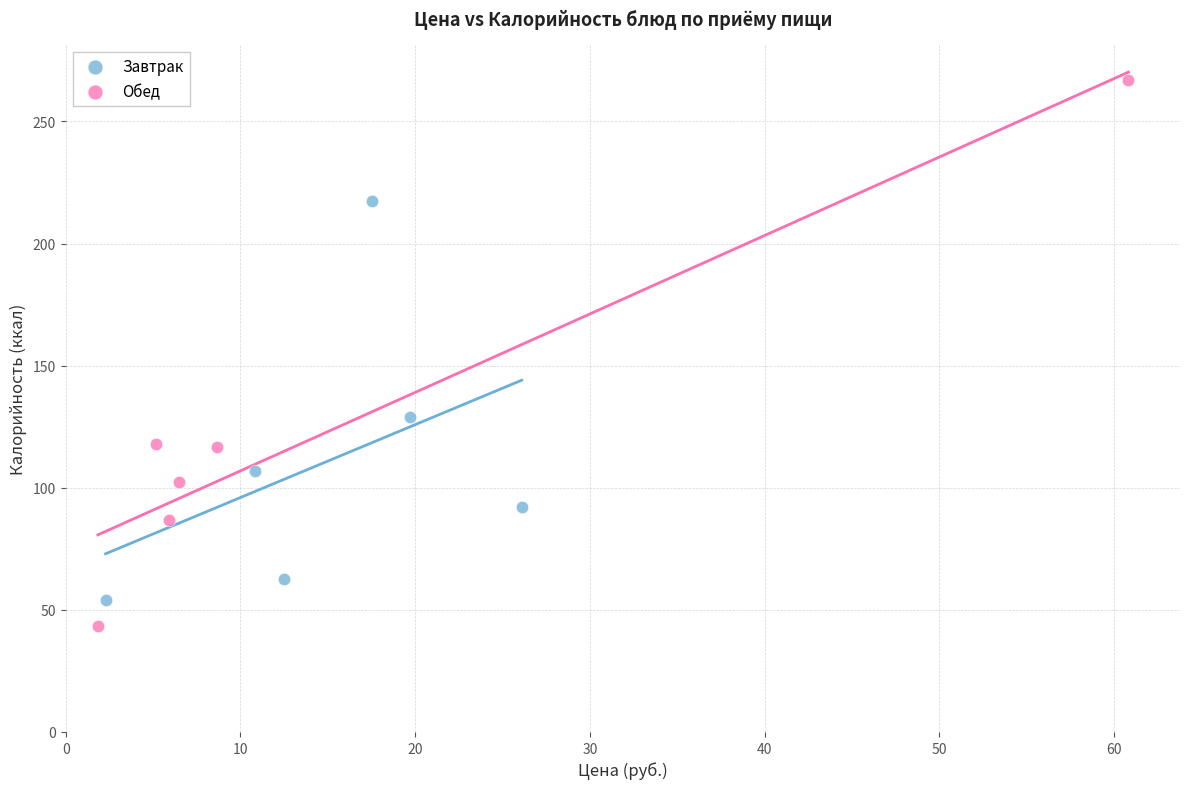

Which series reaches the maximum Y coordinate?

Обед